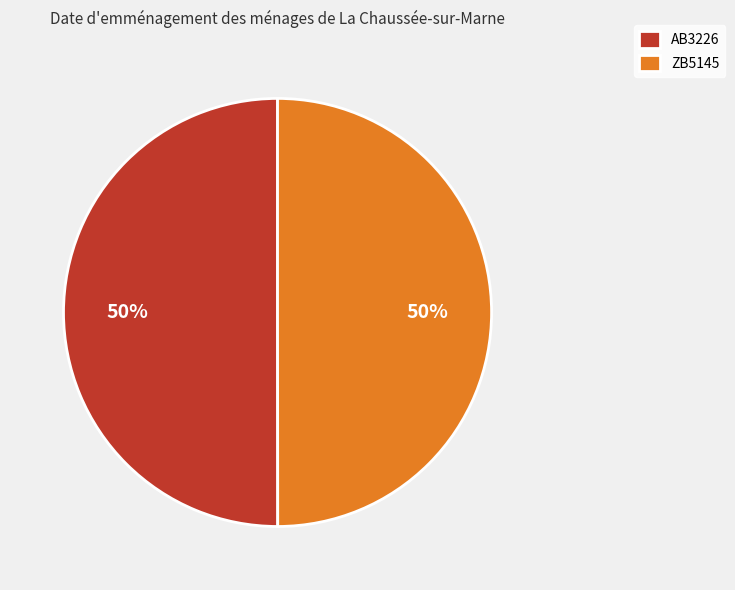

Approximately how many times larger is the value at ZB5145 compared to AB3226?

1.0